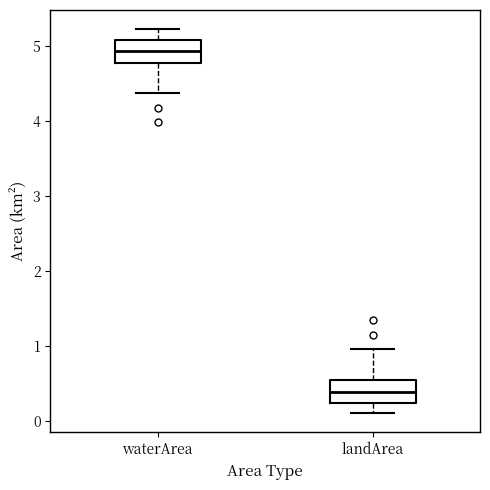

Reading left to right, read every box against the y-axis: the position of its median line, the range the box covers, and the ends of its whiskers. The values are not printed on the chart, so give them approximately, as read against the axis.

waterArea: median 4.9, box 4.8 to 5.1, whiskers 4.4 to 5.2
landArea: median 0.4, box 0.2 to 0.5, whiskers 0.1 to 1.0